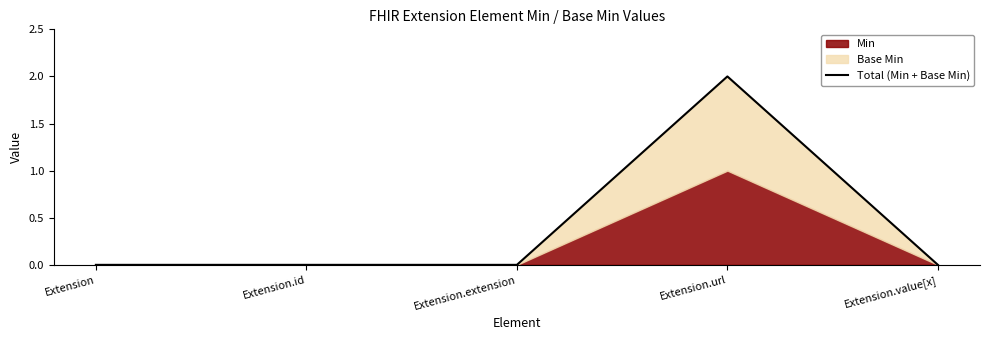

What is the label of the 1st point from the right?

Extension.value[x]